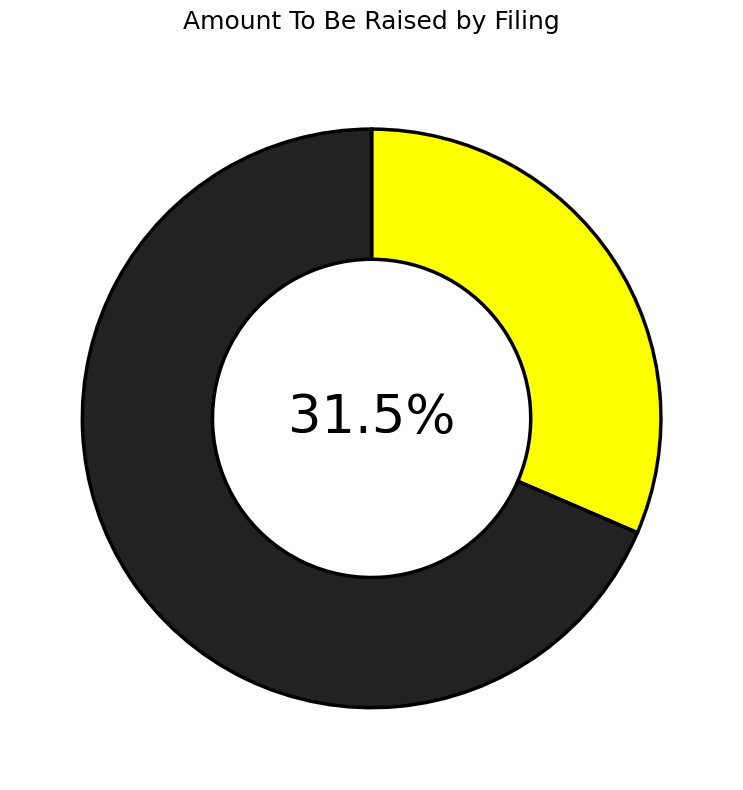

Is there a majority slice in this chart?

Yes